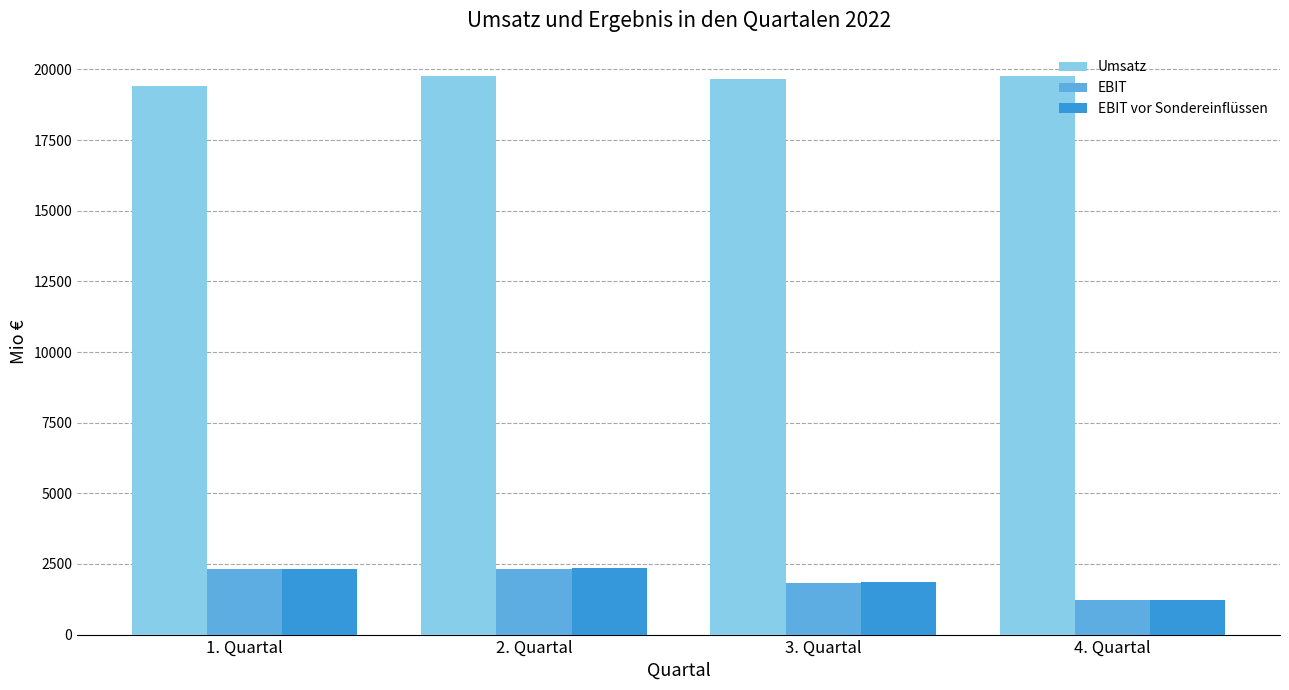

How many bars are there in total?

12